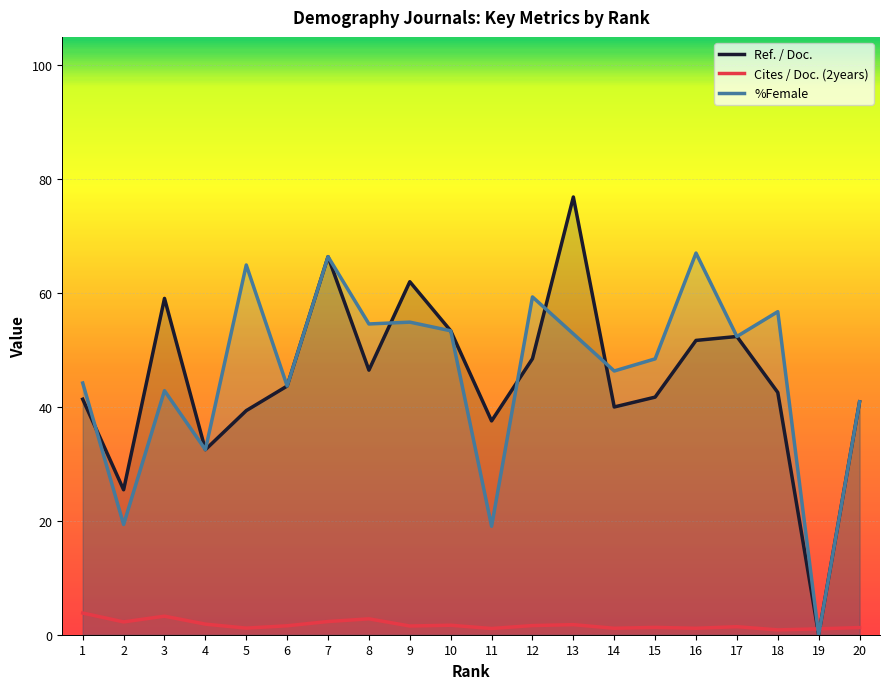

What are all the series names shown in the legend?

Ref. / Doc., Cites / Doc. (2years), %Female